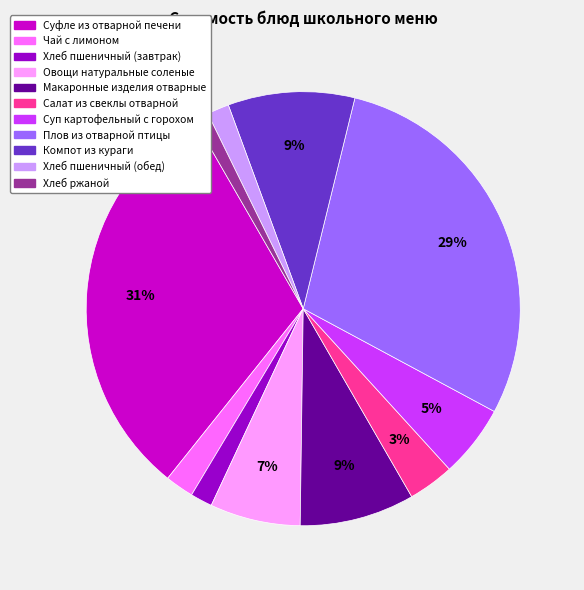

True or false: Хлеб пшеничный (обед) accounts for 16% of the total.

False